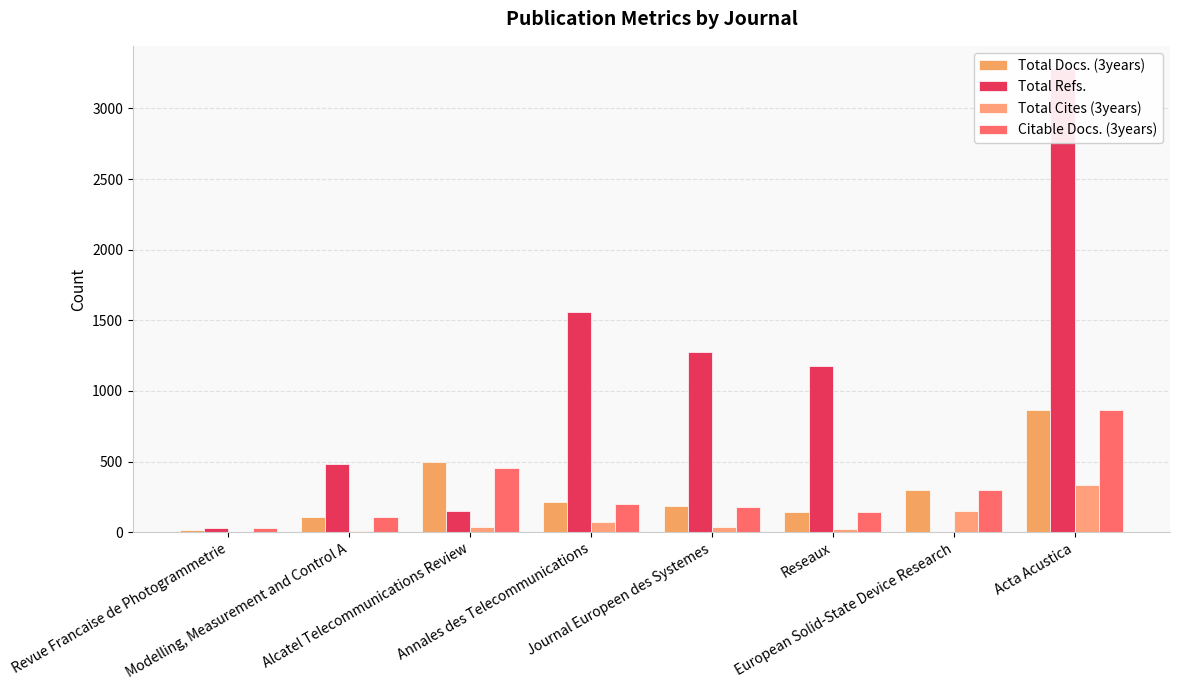

Reading left to right, what are all the values shown in this chart?

Total Docs. (3years): Revue Francaise de Photogrammetrie=17	Modelling, Measurement and Control A=107	Alcatel Telecommunications Review=500	Annales des Telecommunications=215	Journal Europeen des Systemes=184	Reseaux=146	European Solid-State Device Research=299	Acta Acustica=868
Total Refs.: Revue Francaise de Photogrammetrie=28	Modelling, Measurement and Control A=482	Alcatel Telecommunications Review=149	Annales des Telecommunications=1558	Journal Europeen des Systemes=1274	Reseaux=1176	European Solid-State Device Research=0	Acta Acustica=3279
Total Cites (3years): Revue Francaise de Photogrammetrie=1	Modelling, Measurement and Control A=9	Alcatel Telecommunications Review=35	Annales des Telecommunications=73	Journal Europeen des Systemes=39	Reseaux=25	European Solid-State Device Research=151	Acta Acustica=331
Citable Docs. (3years): Revue Francaise de Photogrammetrie=27	Modelling, Measurement and Control A=107	Alcatel Telecommunications Review=455	Annales des Telecommunications=199	Journal Europeen des Systemes=177	Reseaux=140	European Solid-State Device Research=296	Acta Acustica=865